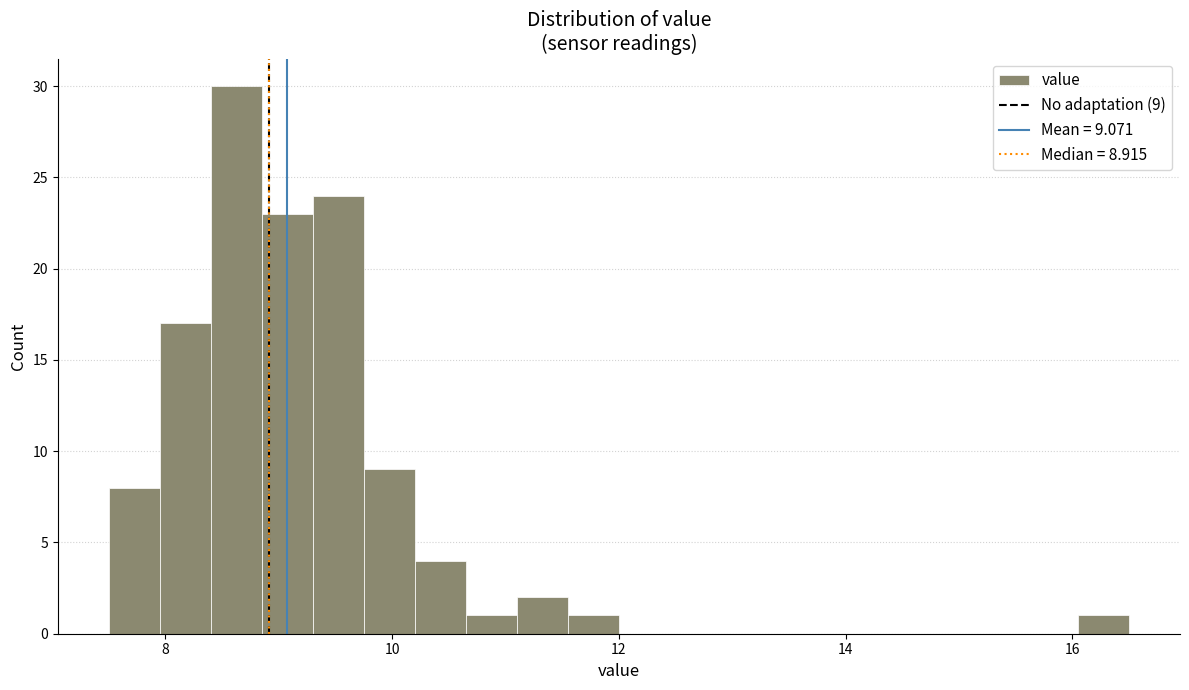

Around what value on the x-axis is the tallest bar? Give the approximate position of its centre, as read against the axis.

8.6